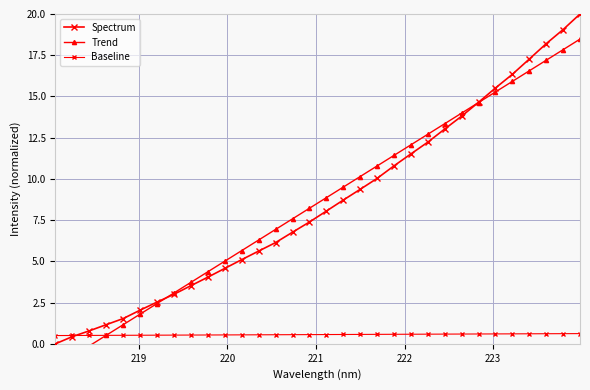

What is the difference between the maximum and minimum values in the Baseline series?

0.1